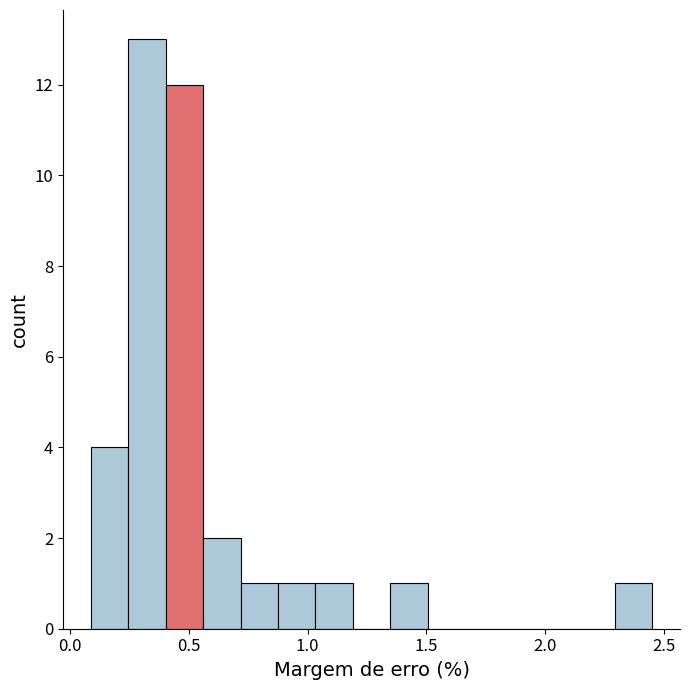

Around what value on the x-axis is the tallest bar? Give the approximate position of its centre, as read against the axis.

0.35